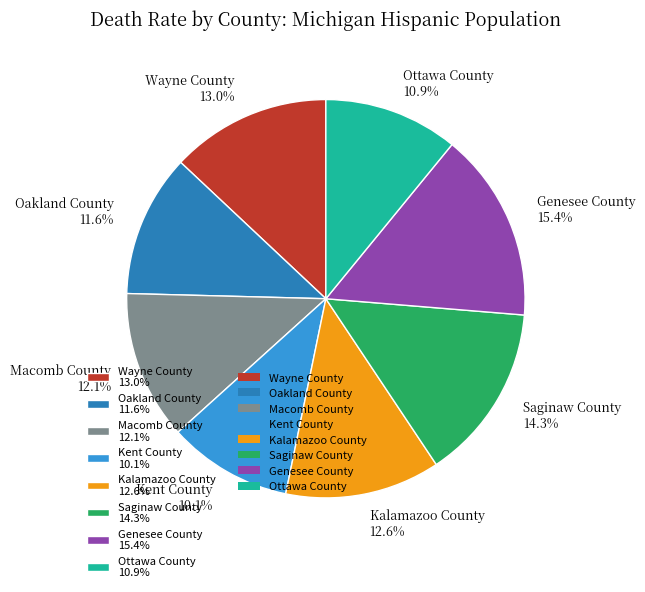

Does Oakland County account for over 50% of the chart?

No